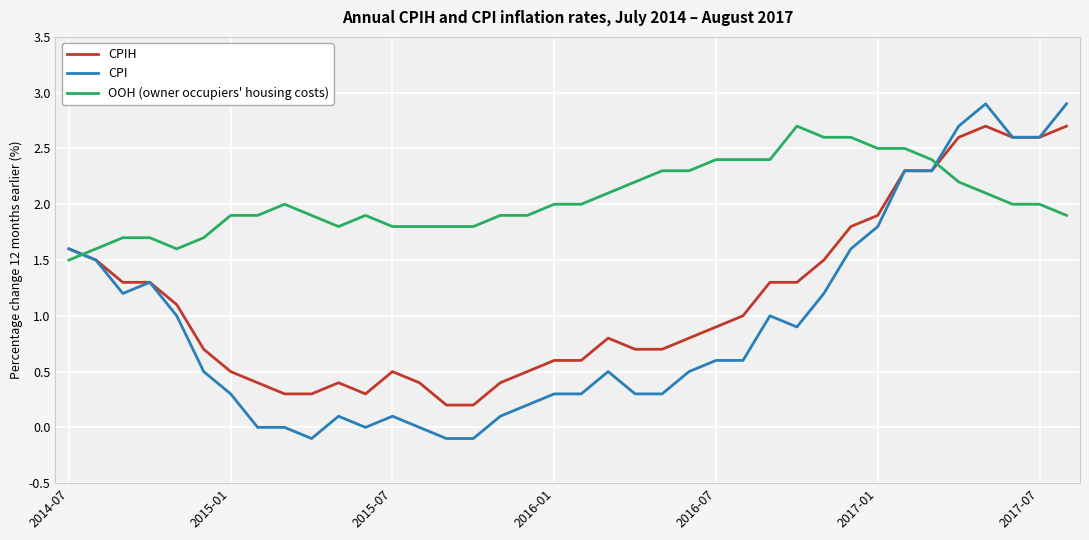

At how many categories does at least one series exceed 0?

38